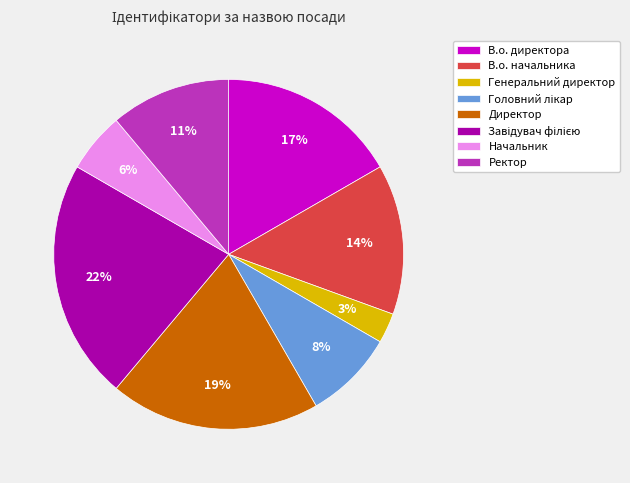

Is the sum of Ректор and Генеральний директор greater than half?

No